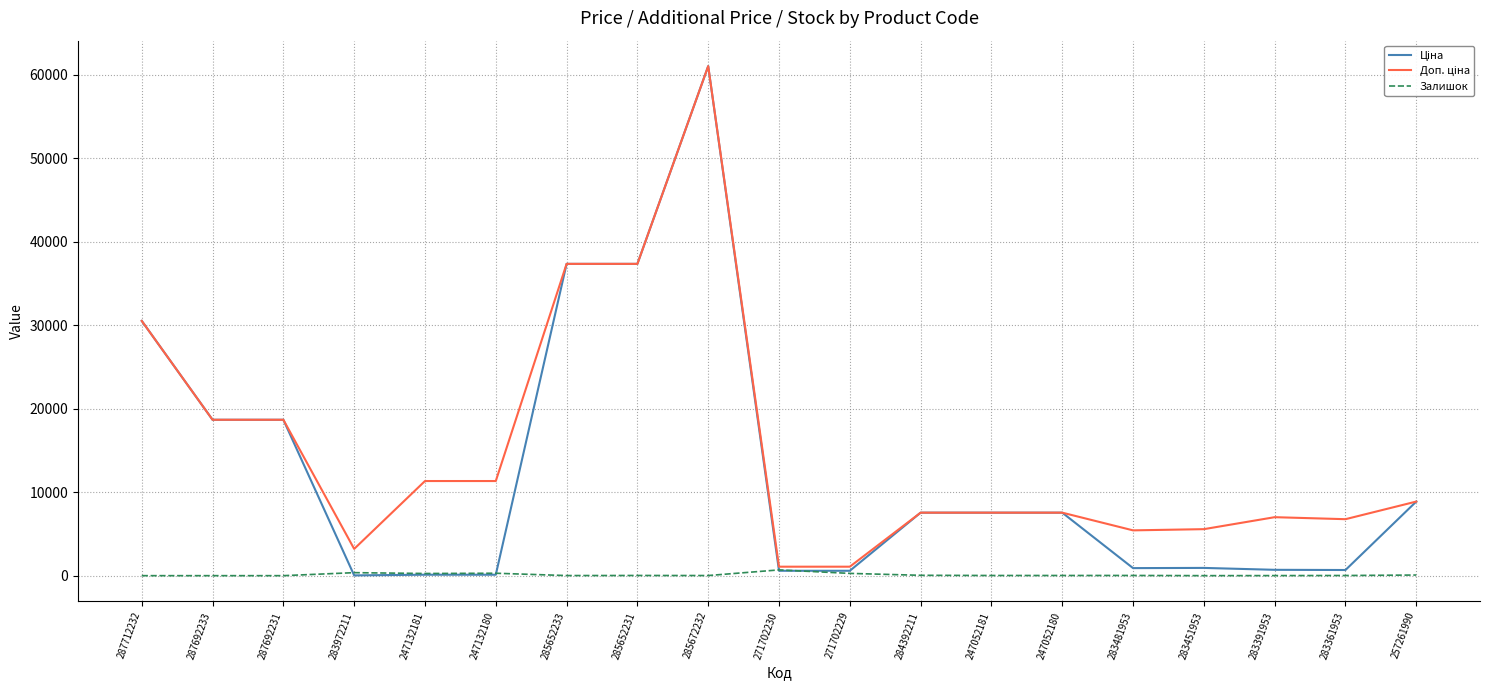

What position from the left is 287692231?

3